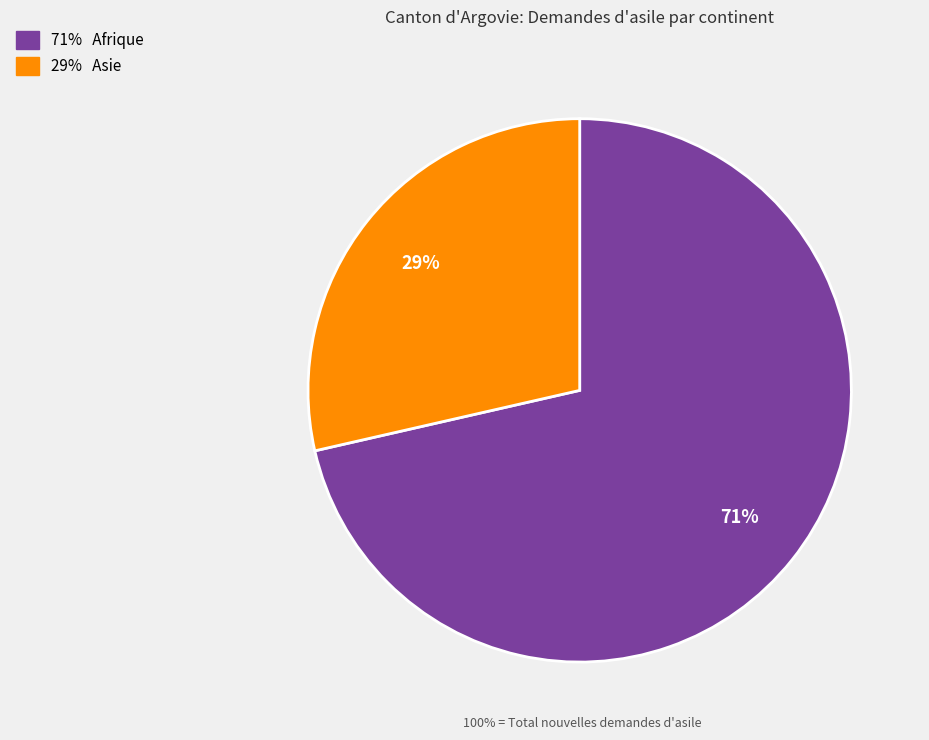

Is there a majority slice in this chart?

Yes